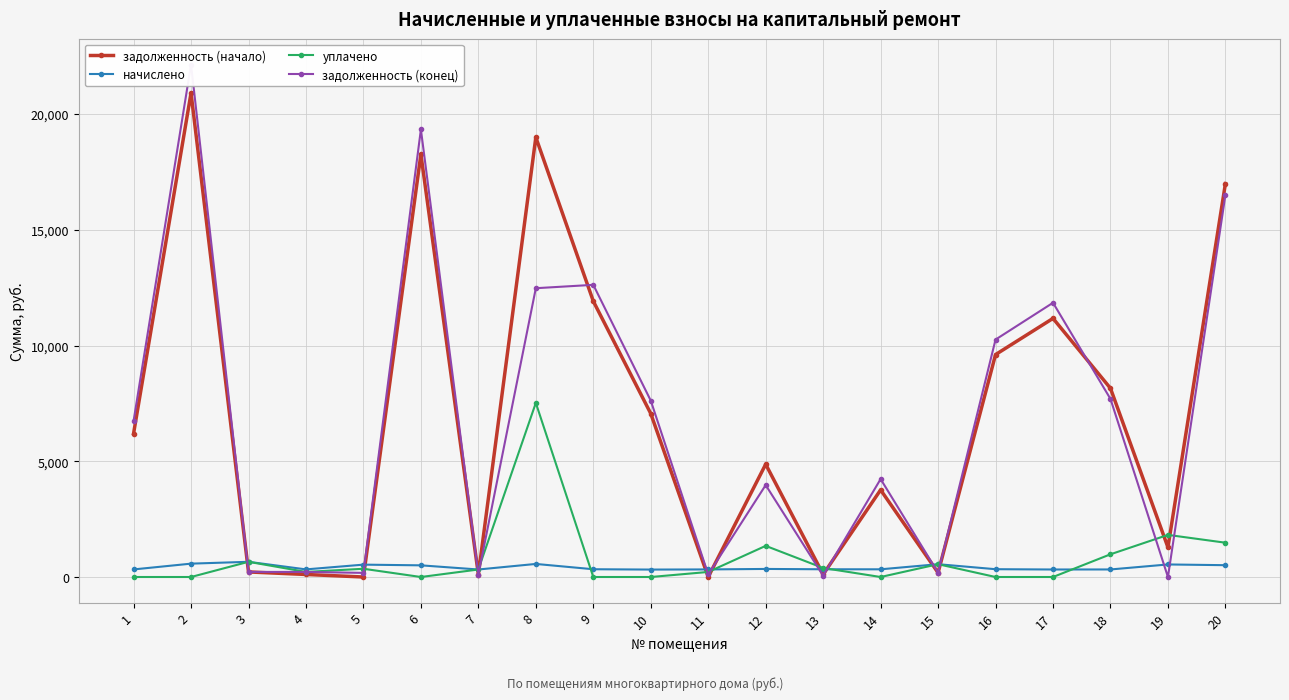

The задолженность (конец) series shows 13424.6 at 10. True or false?

False